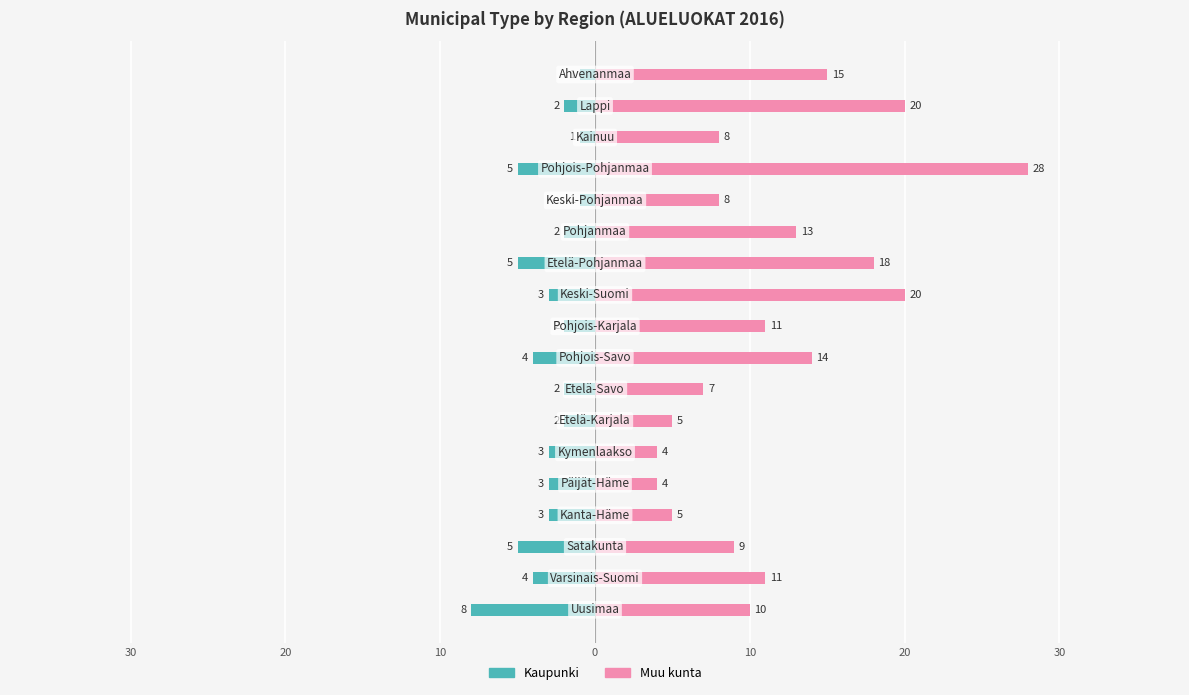

Rank the series by their maximum value, from highest to lowest.

Muu kunta, Kaupunki